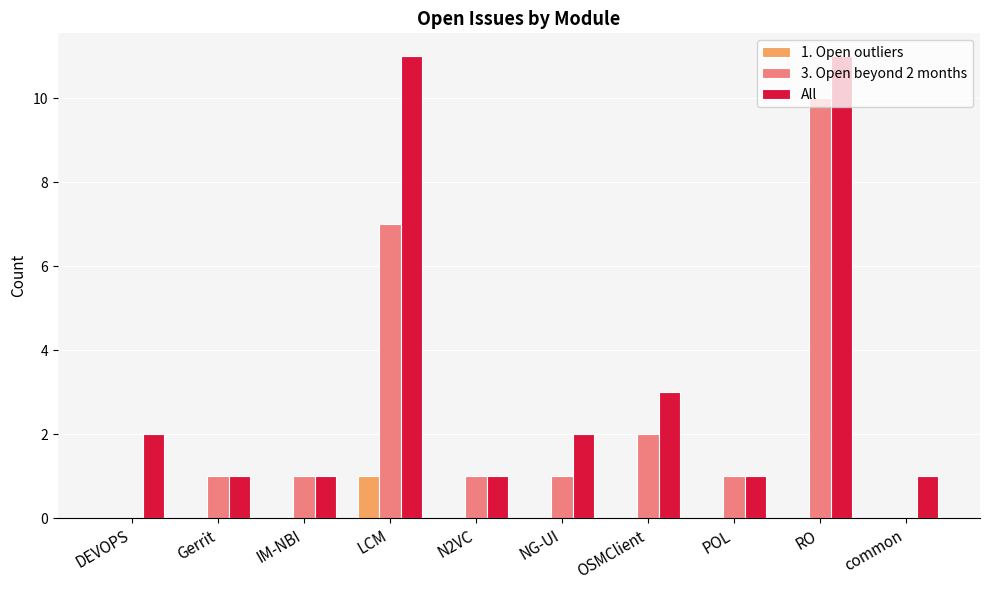

What is the sum of all 3. Open beyond 2 months values?

24